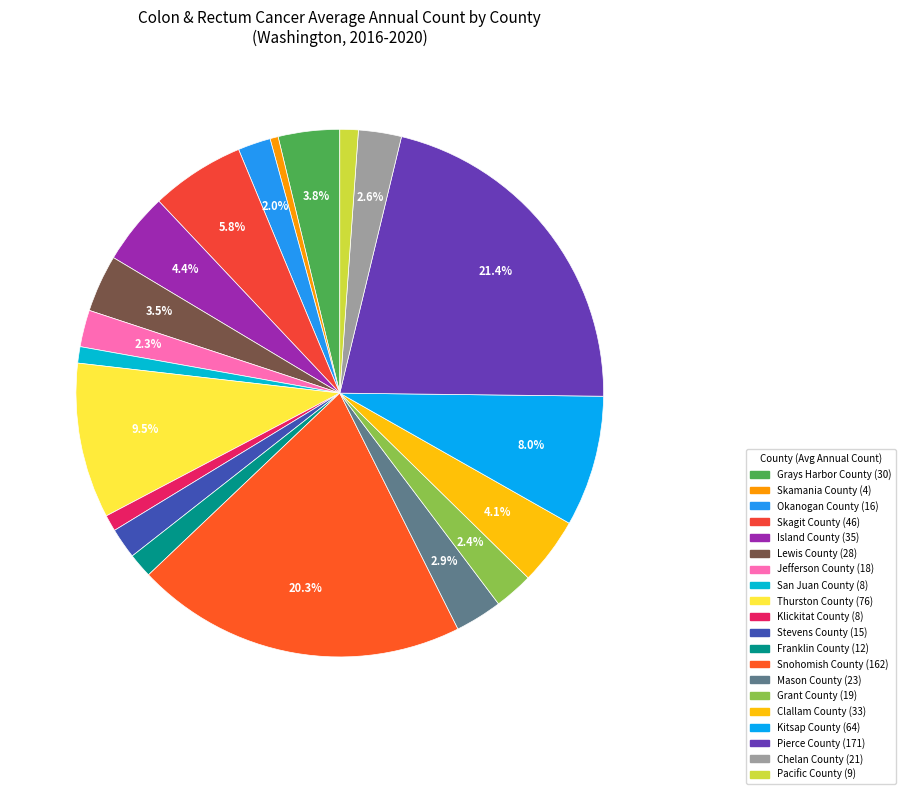

Does Chelan County account for over 50% of the chart?

No